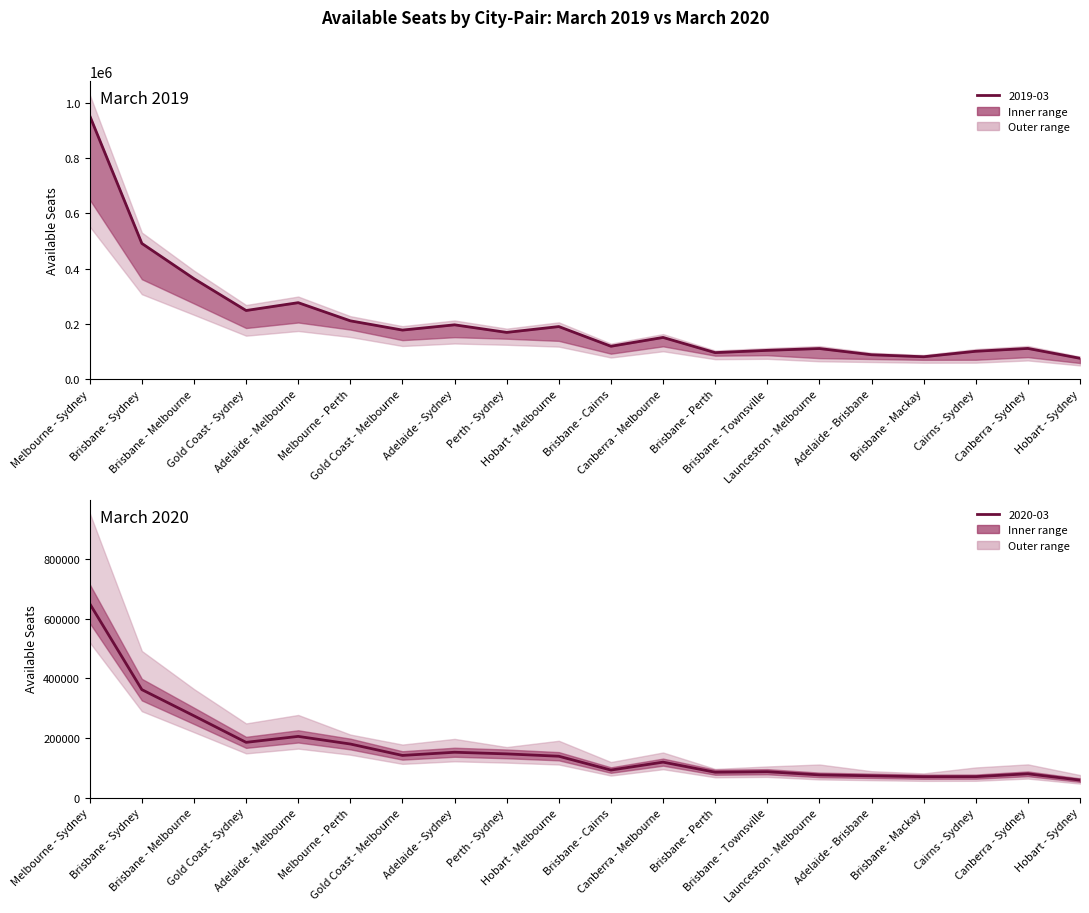

Reading left to right, list all the values displayed in this chart.

2019-03: 953956	491592	363871	248603	276976	211214	177718	196736	169321	190438	119113	151034	96030	104275	110874	88355	81078	100955	111250	75493
2020-03: 650185	361956	274100	185151	205124	179548	141244	151952	146442	138577	92205	118783	84965	86635	76030	72908	69908	70156	79624	58464